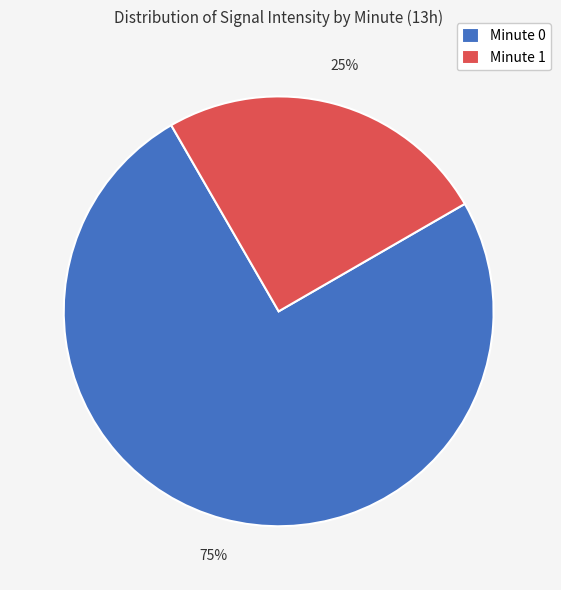

Rank the categories by value from highest to lowest.

Minute 0, Minute 1